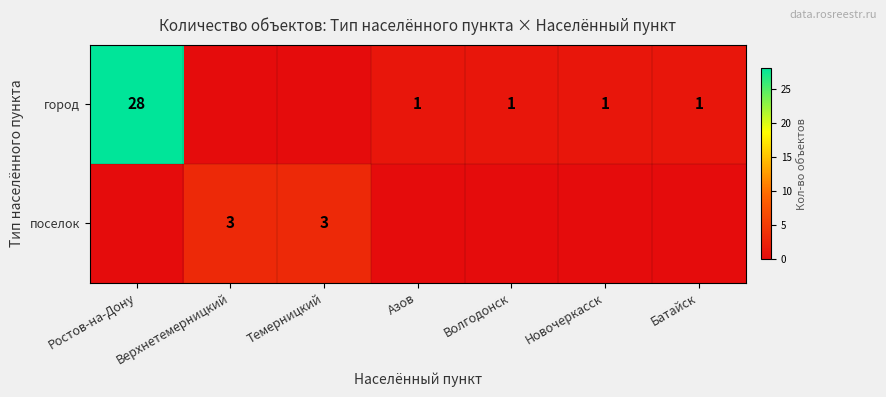

Which series has the largest total across all categories?

город